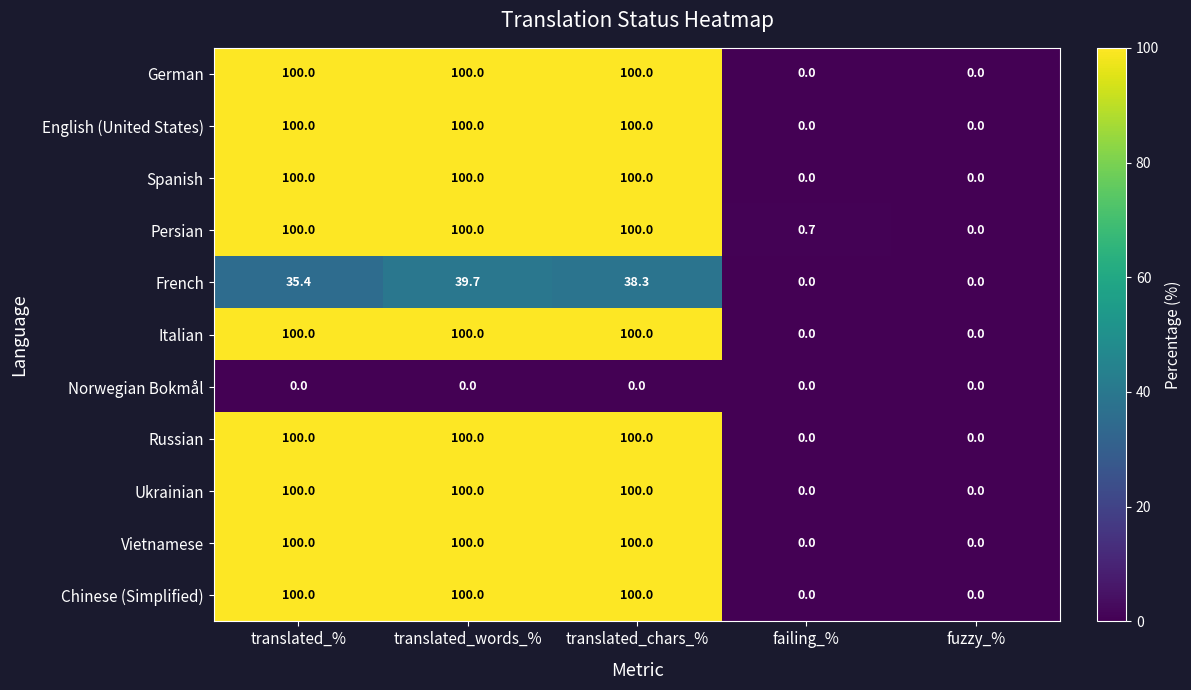

Count the Chinese (Simplified) values in the range 0 to 100.

5